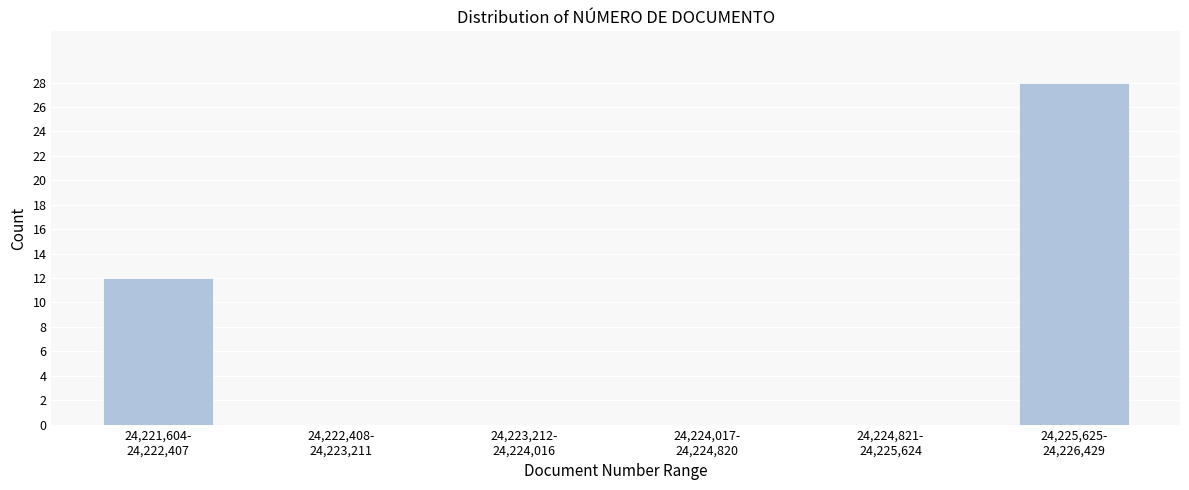

What is the sum of all values?

40